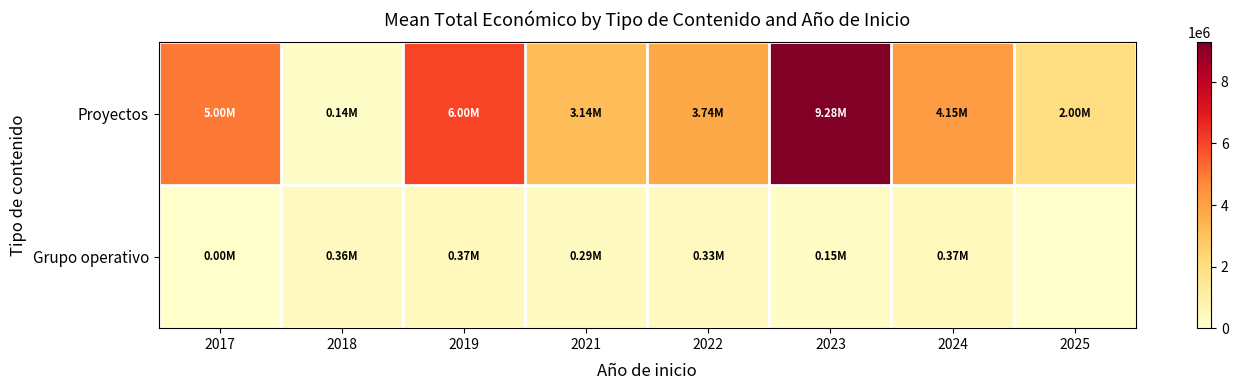

Which series has the largest range (max minus min)?

Proyectos